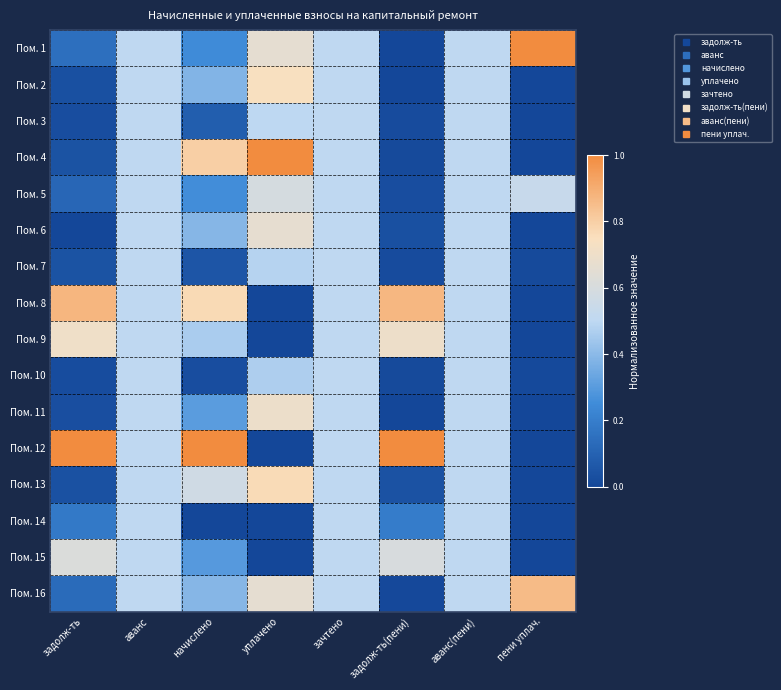

Between задолж-ть and уплачено, which is larger?

уплачено